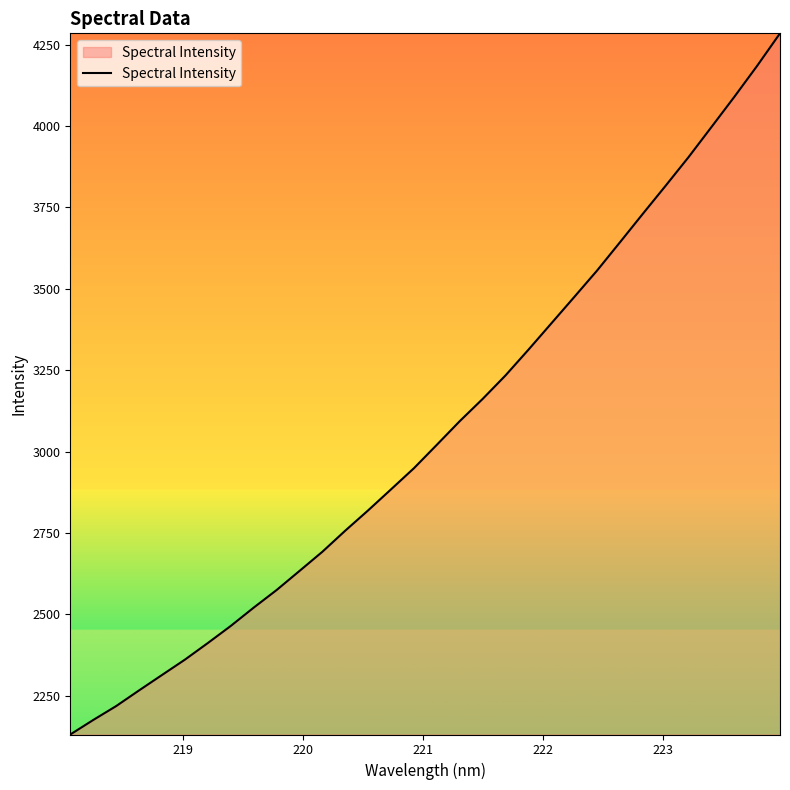

Count the number of categories in the chart.

32